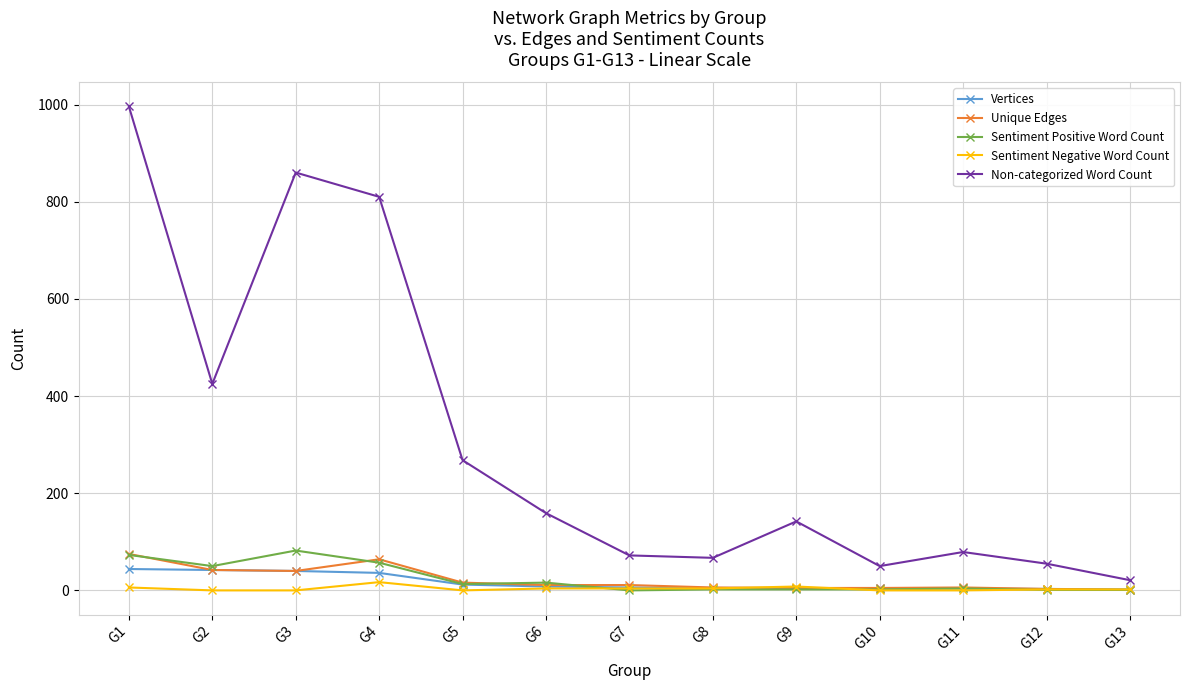

Read the Sentiment Positive Word Count value at G11.

4